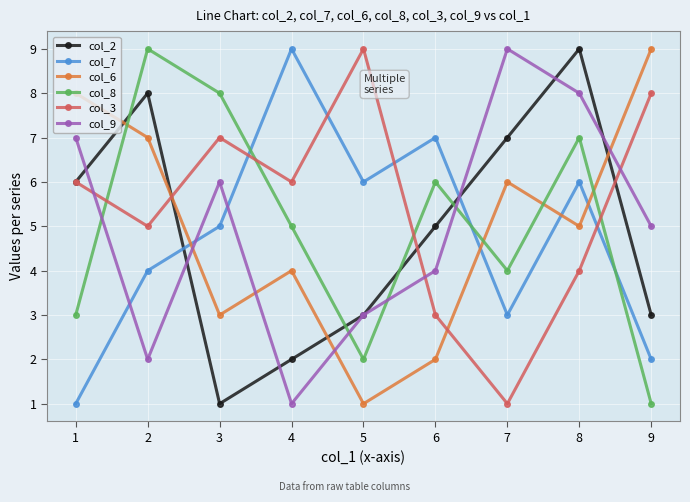

Where is col_2 nearest to the value 5?

6